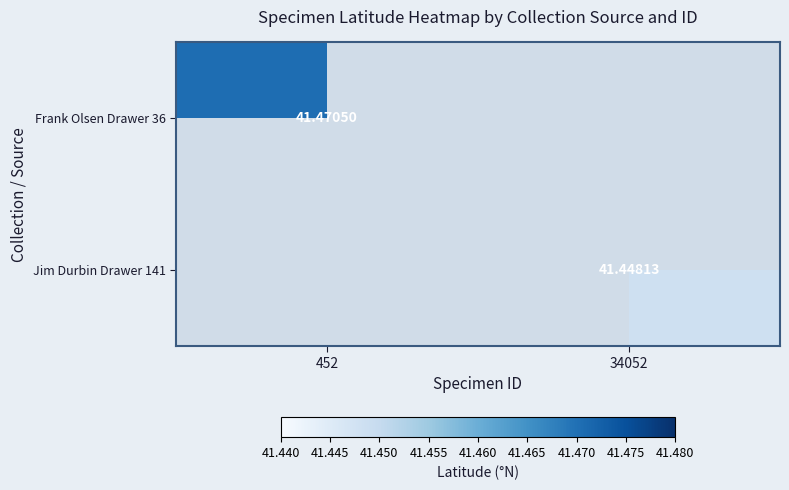

List the labels in order of Frank Olsen Drawer 36 value, largest first.

452, 34052